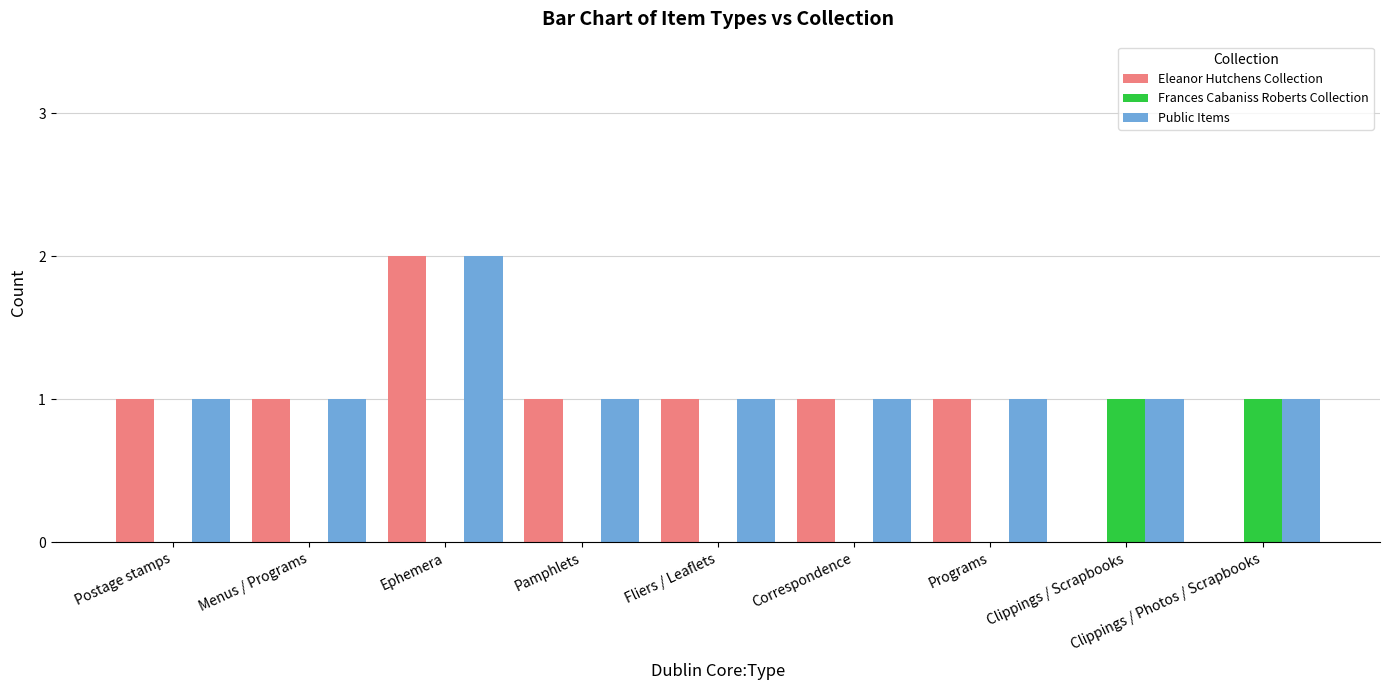

Is the value of Public Items at Clippings / Scrapbooks greater than the value of Frances Cabaniss Roberts Collection at Programs?

Yes